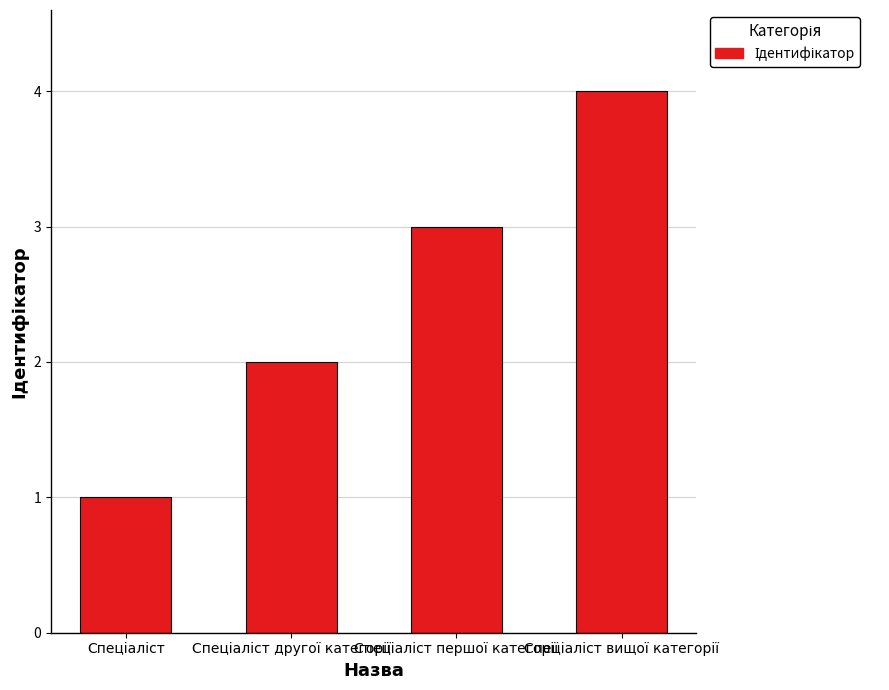

What is the difference between the maximum and minimum values?

3